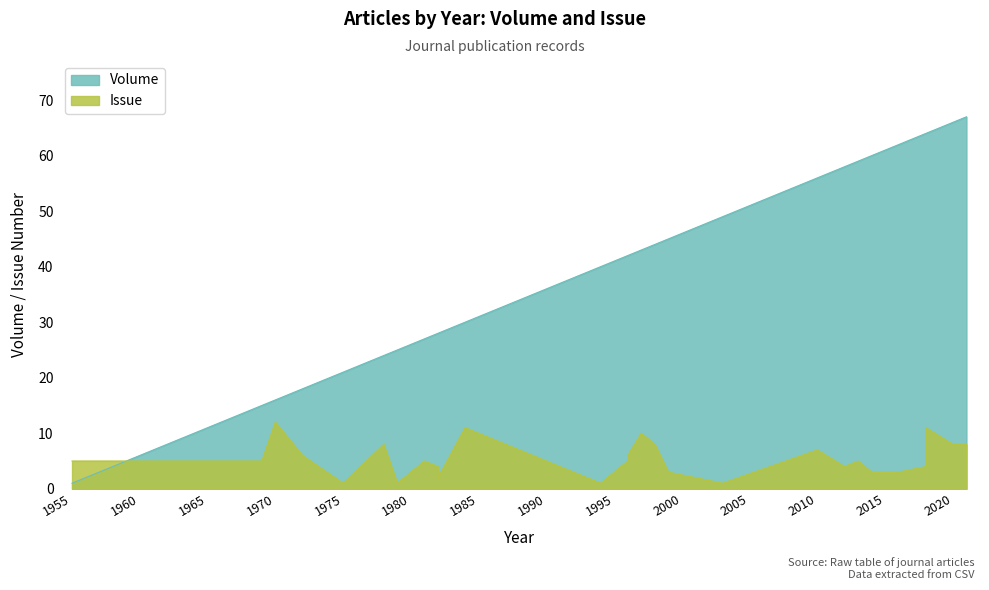

Read the Volume value at 1982, to the nearest 10.

30